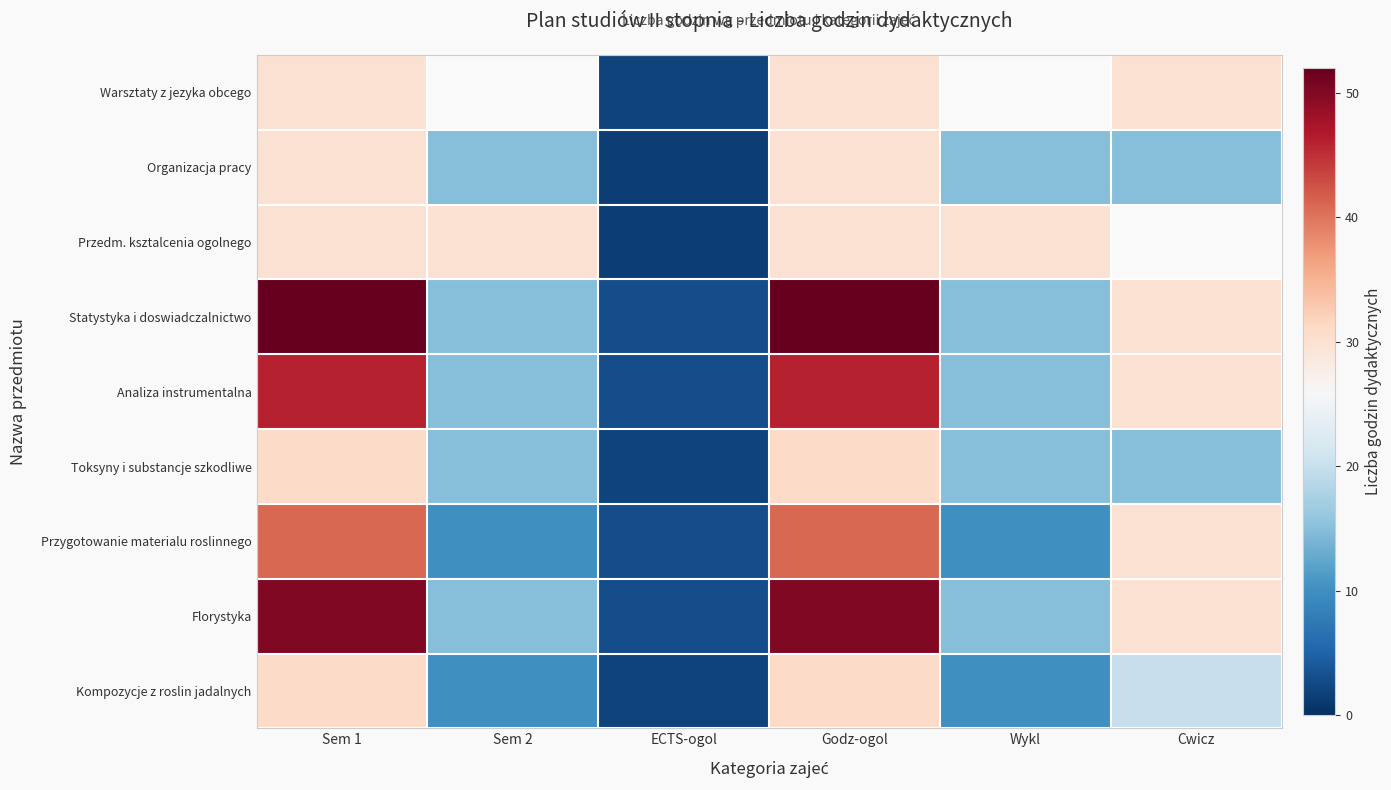

List the series in order of their peak value, lowest first.

Warsztaty z jezyka obcego, Organizacja pracy, Przedm. ksztalcenia ogolnego, Toksyny i substancje szkodliwe, Kompozycje z roslin jadalnych, Przygotowanie materialu roslinnego, Analiza instrumentalna, Florystyka, Statystyka i doswiadczalnictwo